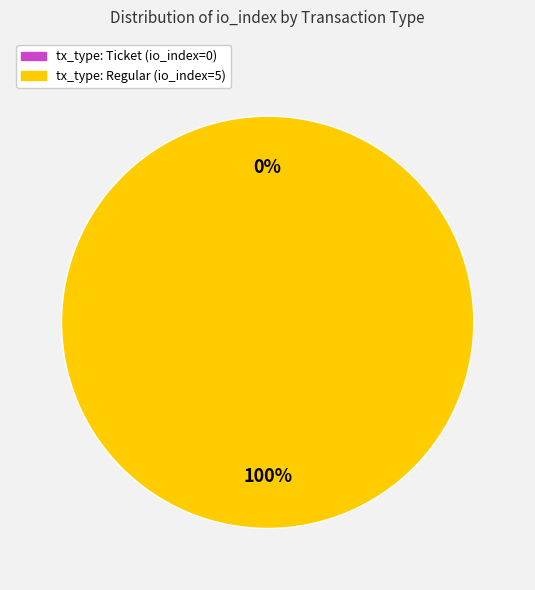

To the nearest percent, what is the combined percentage of tx_type: Ticket (io_index=0) and tx_type: Regular (io_index=5)?

100%